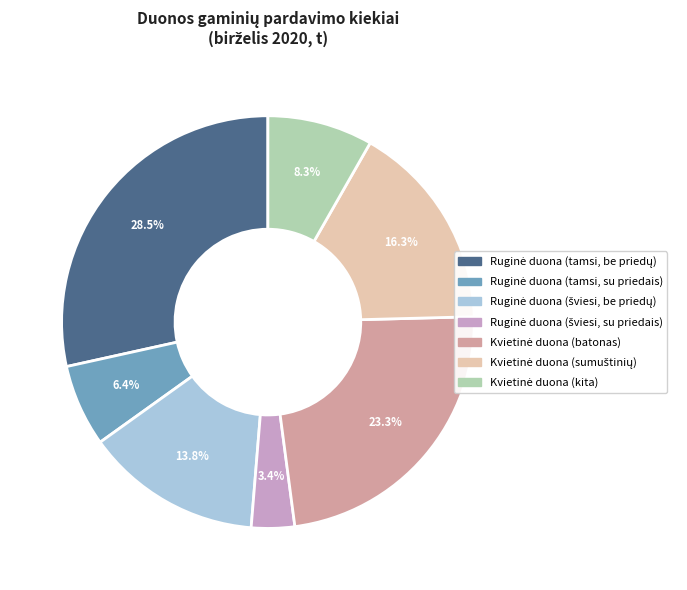

Does any single category account for the majority?

No